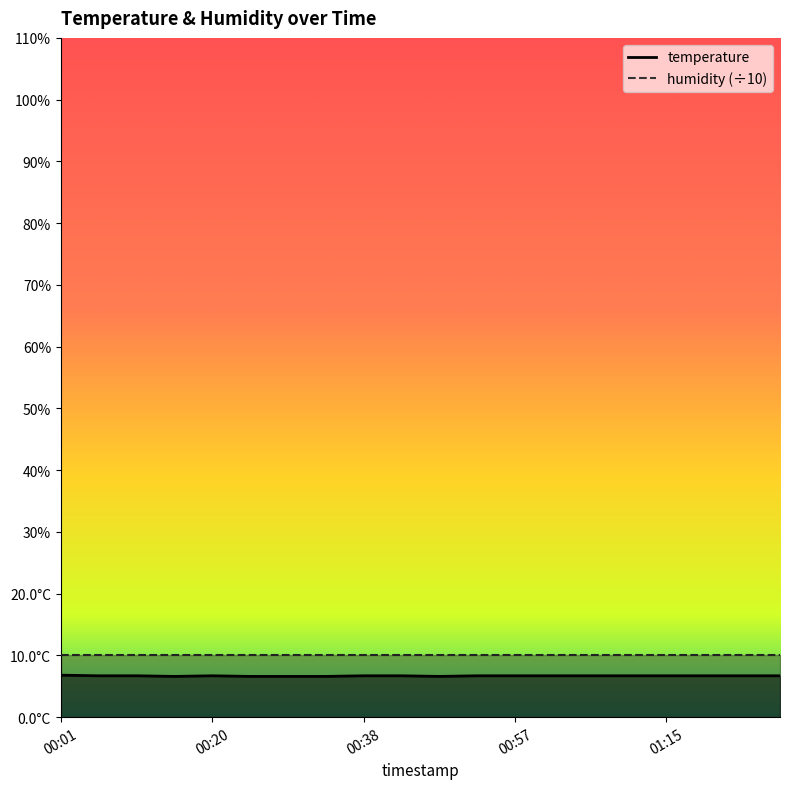

Does the chart have visible grid lines?

No